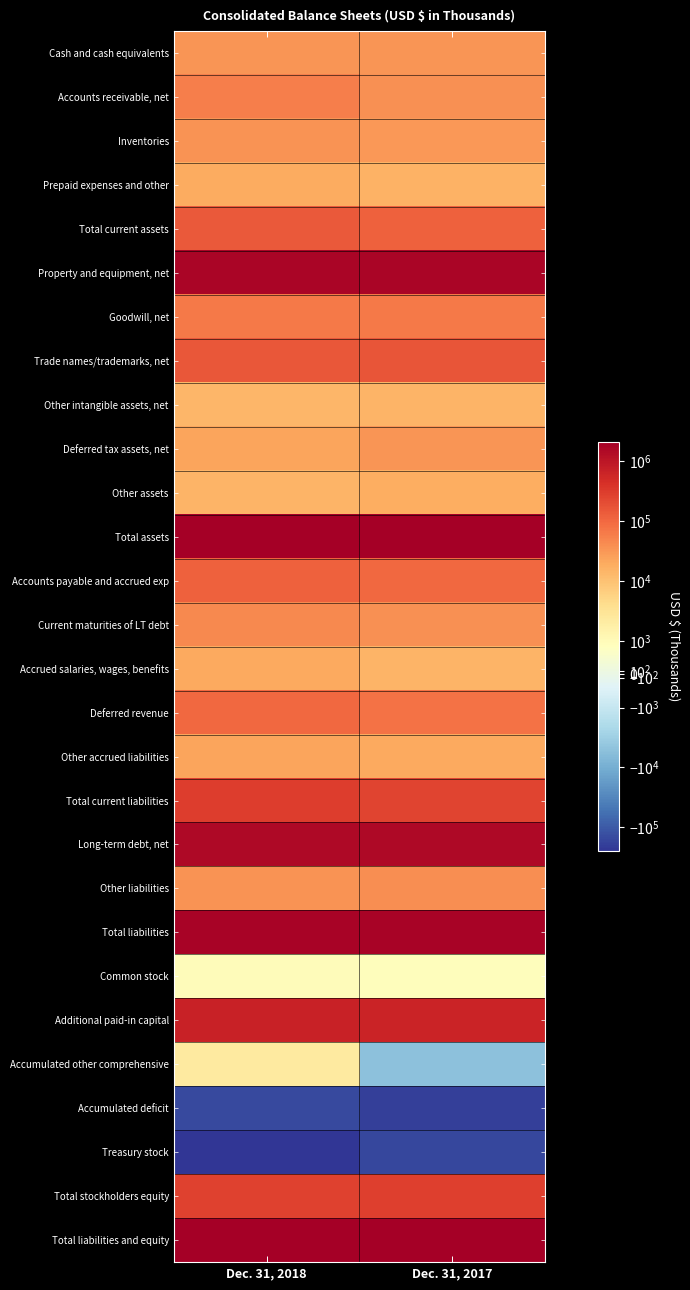

Reading left to right, extract all data points from this chart.

Cash and cash equivalents: Dec. 31, 2018=34073	Dec. 31, 2017=33178
Accounts receivable, net: Dec. 31, 2018=57980	Dec. 31, 2017=38400
Inventories: Dec. 31, 2018=35814	Dec. 31, 2017=30887
Prepaid expenses and other: Dec. 31, 2018=18700	Dec. 31, 2017=16310
Total current assets: Dec. 31, 2018=146567	Dec. 31, 2017=118775
Property and equipment, net: Dec. 31, 2018=1692032	Dec. 31, 2017=1675241
Goodwill, net: Dec. 31, 2018=66278	Dec. 31, 2017=66278
Trade names/trademarks, net: Dec. 31, 2018=158343	Dec. 31, 2017=159802
Other intangible assets, net: Dec. 31, 2018=14120	Dec. 31, 2017=14896
Deferred tax assets, net: Dec. 31, 2018=23527	Dec. 31, 2017=32820
Other assets: Dec. 31, 2018=14735	Dec. 31, 2017=17970
Total assets: Dec. 31, 2018=2115602	Dec. 31, 2017=2085782
Accounts payable and accrued exp: Dec. 31, 2018=120024	Dec. 31, 2017=100573
Current maturities of LT debt: Dec. 31, 2018=45505	Dec. 31, 2017=38707
Accrued salaries, wages, benefits: Dec. 31, 2018=20966	Dec. 31, 2017=14554
Deferred revenue: Dec. 31, 2018=101110	Dec. 31, 2017=79554
Other accrued liabilities: Dec. 31, 2018=23066	Dec. 31, 2017=20082
Total current liabilities: Dec. 31, 2018=310671	Dec. 31, 2017=253470
Long-term debt, net: Dec. 31, 2018=1494679	Dec. 31, 2017=1503609
Other liabilities: Dec. 31, 2018=34347	Dec. 31, 2017=41237
Total liabilities: Dec. 31, 2018=1850408	Dec. 31, 2017=1798316
Common stock: Dec. 31, 2018=934	Dec. 31, 2017=926
Additional paid-in capital: Dec. 31, 2018=663834	Dec. 31, 2017=641324
Accumulated other comprehensive: Dec. 31, 2018=2284	Dec. 31, 2017=-5076
Accumulated deficit: Dec. 31, 2018=-148955	Dec. 31, 2017=-194837
Treasury stock: Dec. 31, 2018=-252903	Dec. 31, 2017=-154871
Total stockholders equity: Dec. 31, 2018=265194	Dec. 31, 2017=287466
Total liabilities and equity: Dec. 31, 2018=2115602	Dec. 31, 2017=2085782